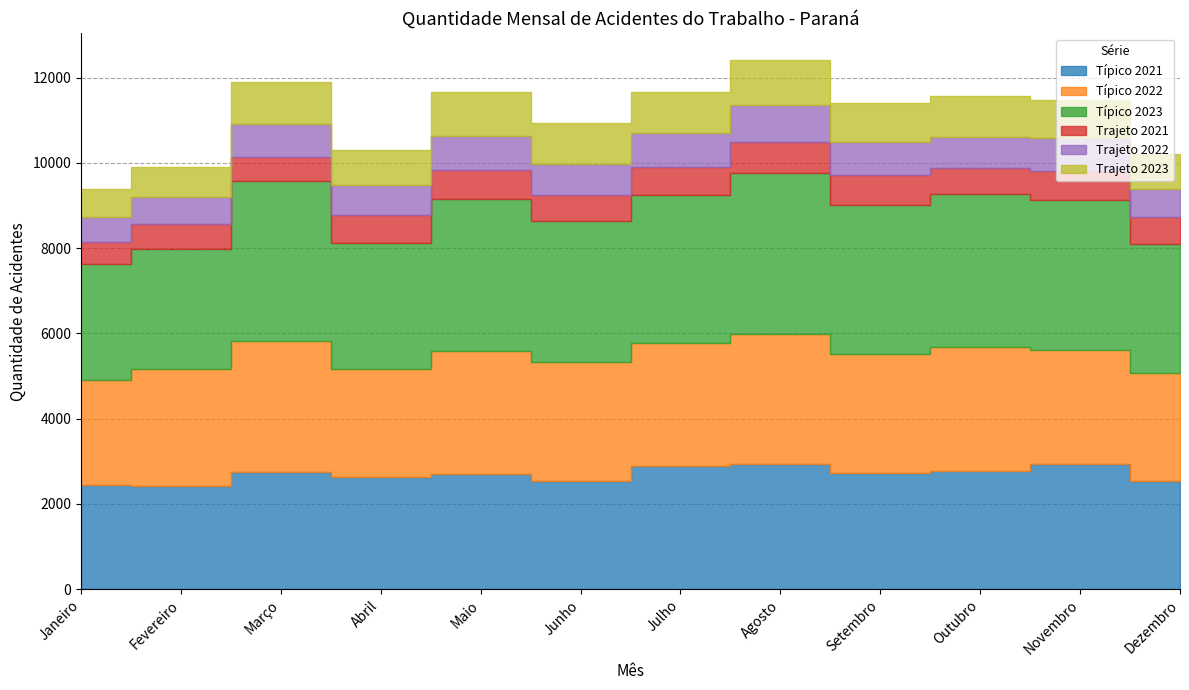

Rank the series by their maximum value, from lowest to highest.

Trajeto 2021, Trajeto 2022, Trajeto 2023, Típico 2021, Típico 2022, Típico 2023